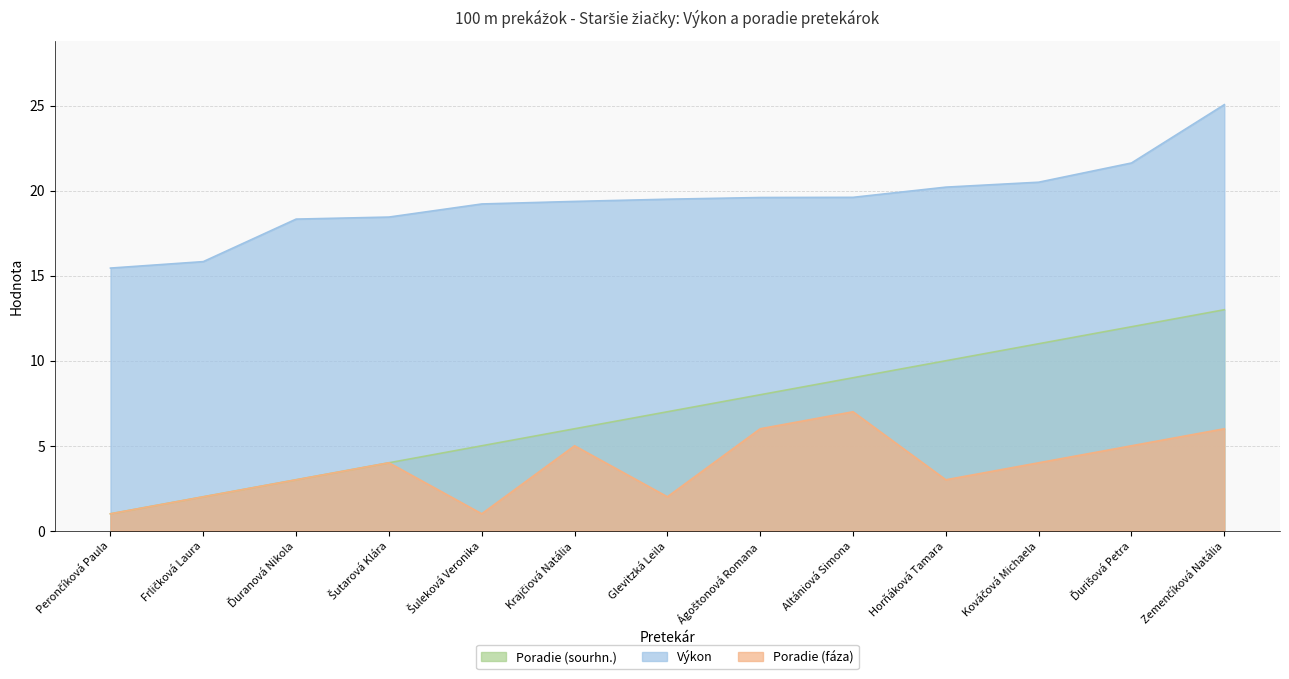

Reading right to left, what are all the values shown in this chart?

Poradie (sourhn.): Zemenčíková Natália=13.0	Ďurišová Petra=12.0	Kováčová Michaela=11.0	Horňáková Tamara=10.0	Altániová Simona=9.0	Ágoštonová Romana=8.0	Glevitzká Leila=7.0	Krajčiová Natália=6.0	Šuleková Veronika=5.0	Šutarová Klára=4.0	Ďuranová Nikola=3.0	Frličková Laura=2.0	Perončíková Paula=1.0
Výkon: Zemenčíková Natália=25.1	Ďurišová Petra=21.6	Kováčová Michaela=20.5	Horňáková Tamara=20.2	Altániová Simona=19.6	Ágoštonová Romana=19.6	Glevitzká Leila=19.5	Krajčiová Natália=19.4	Šuleková Veronika=19.2	Šutarová Klára=18.4	Ďuranová Nikola=18.3	Frličková Laura=15.8	Perončíková Paula=15.4
Poradie (fáza): Zemenčíková Natália=6.0	Ďurišová Petra=5.0	Kováčová Michaela=4.0	Horňáková Tamara=3.0	Altániová Simona=7.0	Ágoštonová Romana=6.0	Glevitzká Leila=2.0	Krajčiová Natália=5.0	Šuleková Veronika=1.0	Šutarová Klára=4.0	Ďuranová Nikola=3.0	Frličková Laura=2.0	Perončíková Paula=1.0